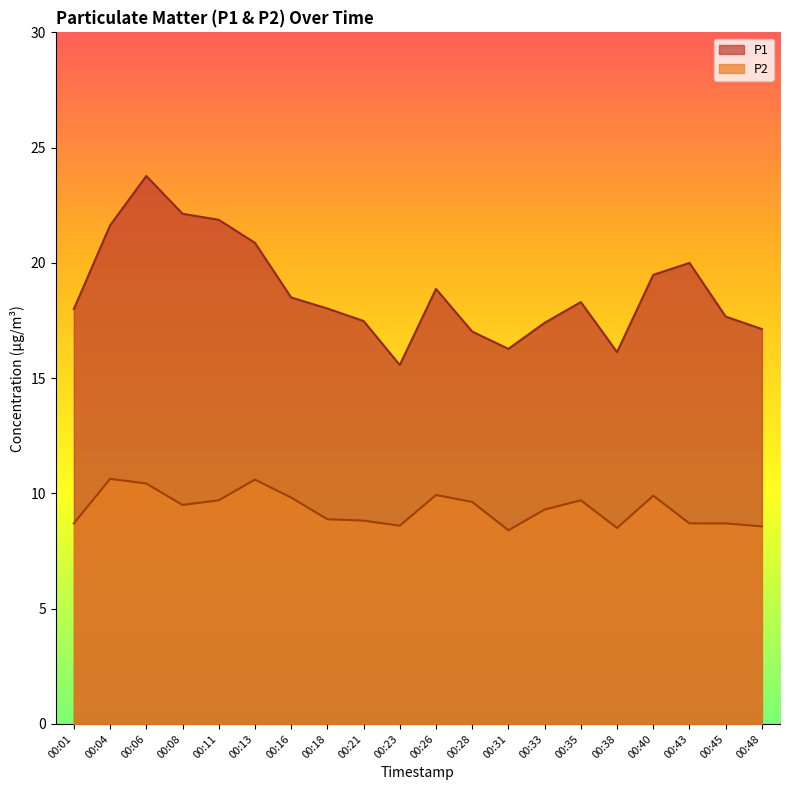

What is the maximum value for P2?

10.6